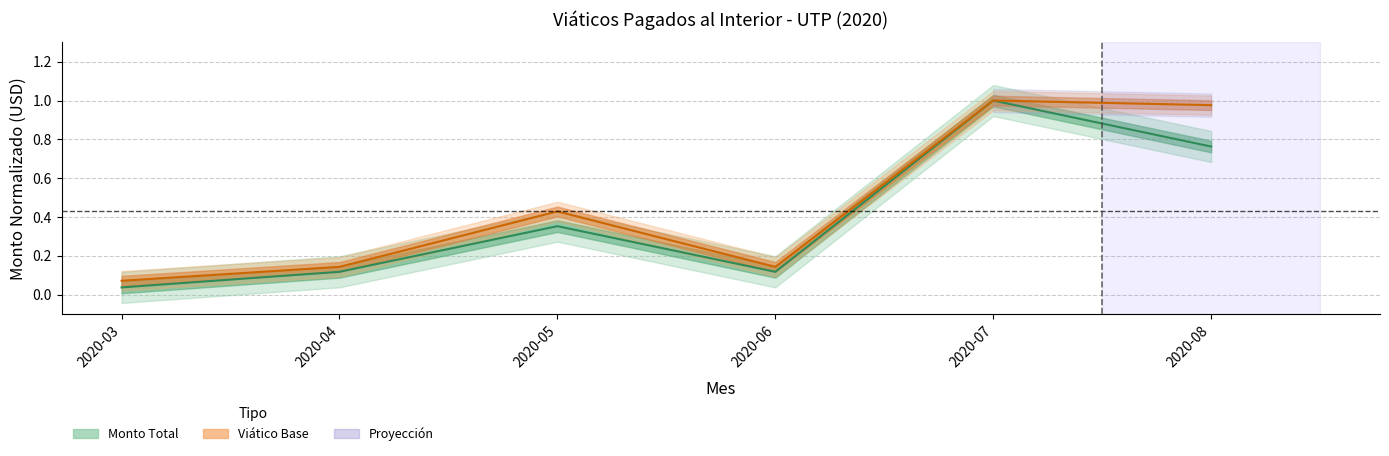

Reading left to right, what are all the values shown in this chart?

Monto Total: 2020-03=0.0	2020-04=0.1	2020-05=0.4	2020-06=0.1	2020-07=1.0	2020-08=0.8
Viático Base: 2020-03=0.1	2020-04=0.1	2020-05=0.4	2020-06=0.1	2020-07=1.0	2020-08=1.0